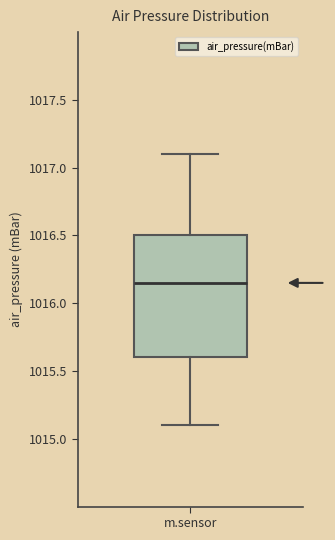

Where does the upper whisker of the box for m.sensor end on the y-axis? The values are not printed on the chart, so give them approximately, as read against the axis.

1017.10